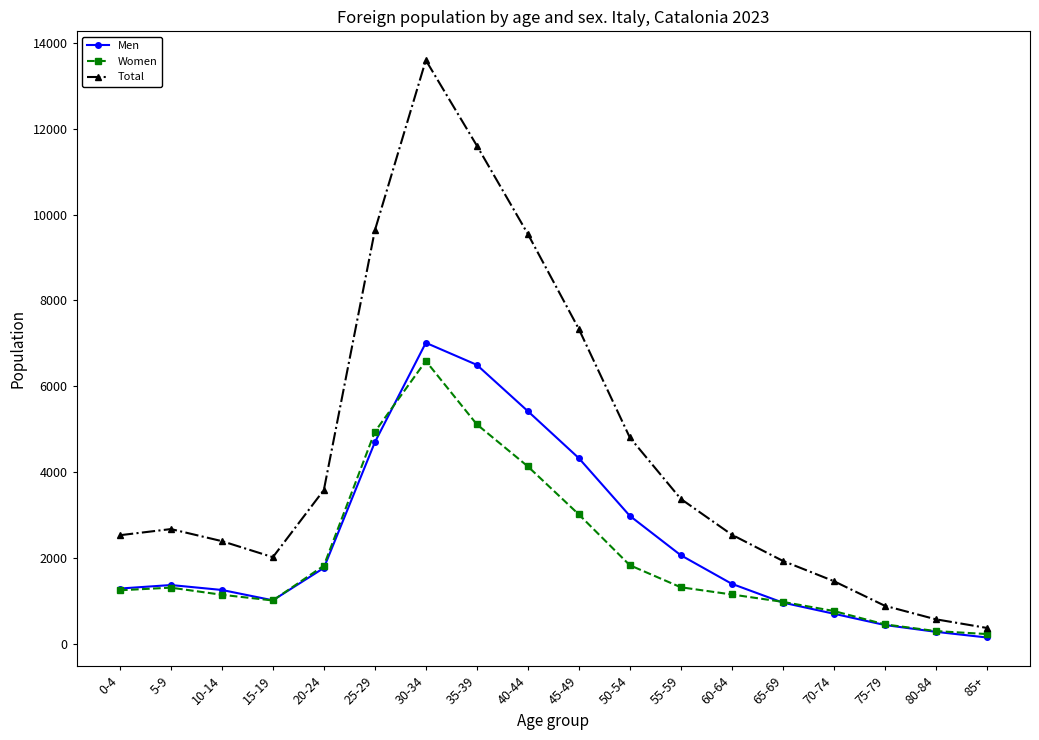

How many lines are shown in the chart?

3